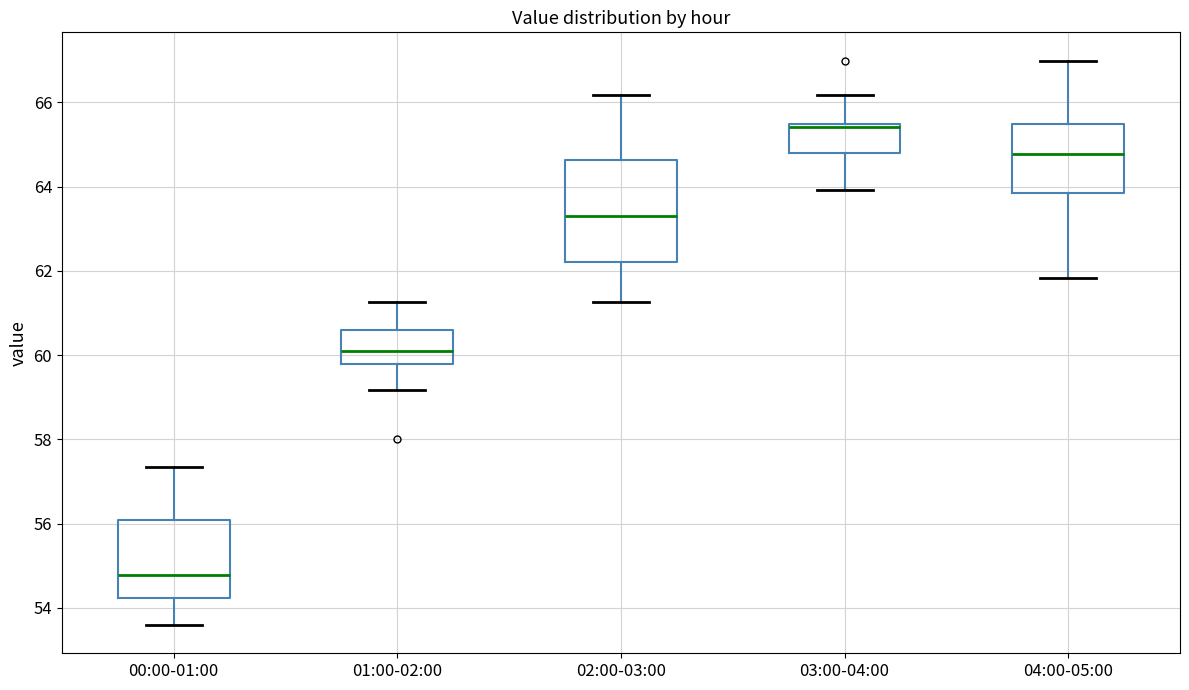

Comparing the boxes themselves (not the whiskers), which one is the tallest?

02:00-03:00